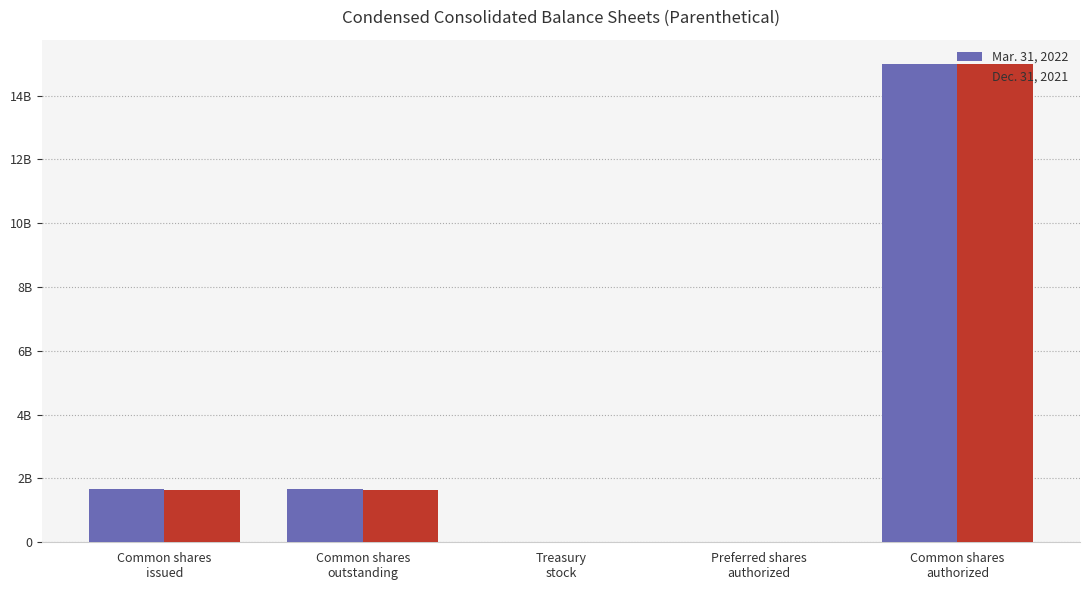

Which category has the highest value across all series?

Common shares
authorized